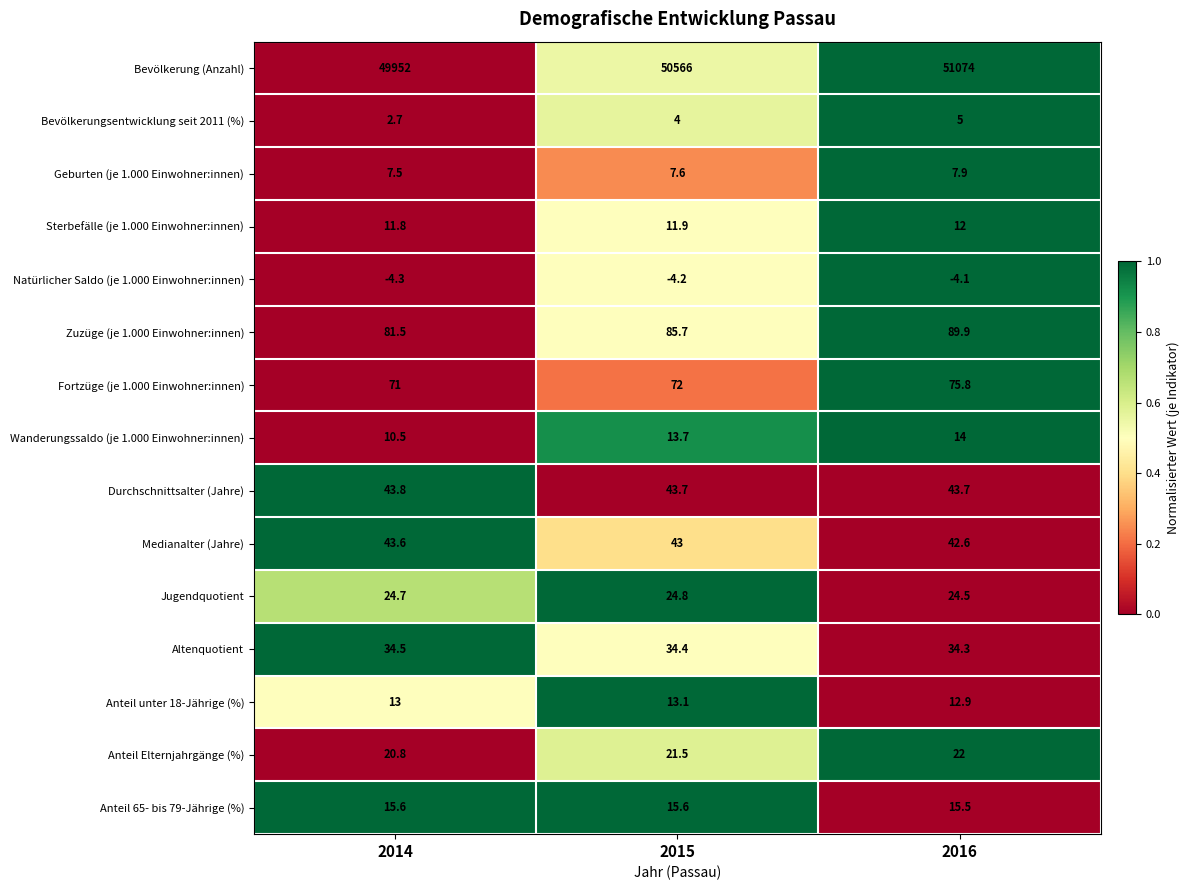

At 2014, list the series in order from largest to smallest.

Bevölkerung (Anzahl), Zuzüge (je 1.000 Einwohner:innen), Fortzüge (je 1.000 Einwohner:innen), Durchschnittsalter (Jahre), Medianalter (Jahre), Altenquotient, Jugendquotient, Anteil Elternjahrgänge (%), Anteil 65- bis 79-Jährige (%), Anteil unter 18-Jährige (%), Sterbefälle (je 1.000 Einwohner:innen), Wanderungssaldo (je 1.000 Einwohner:innen), Geburten (je 1.000 Einwohner:innen), Bevölkerungsentwicklung seit 2011 (%), Natürlicher Saldo (je 1.000 Einwohner:innen)